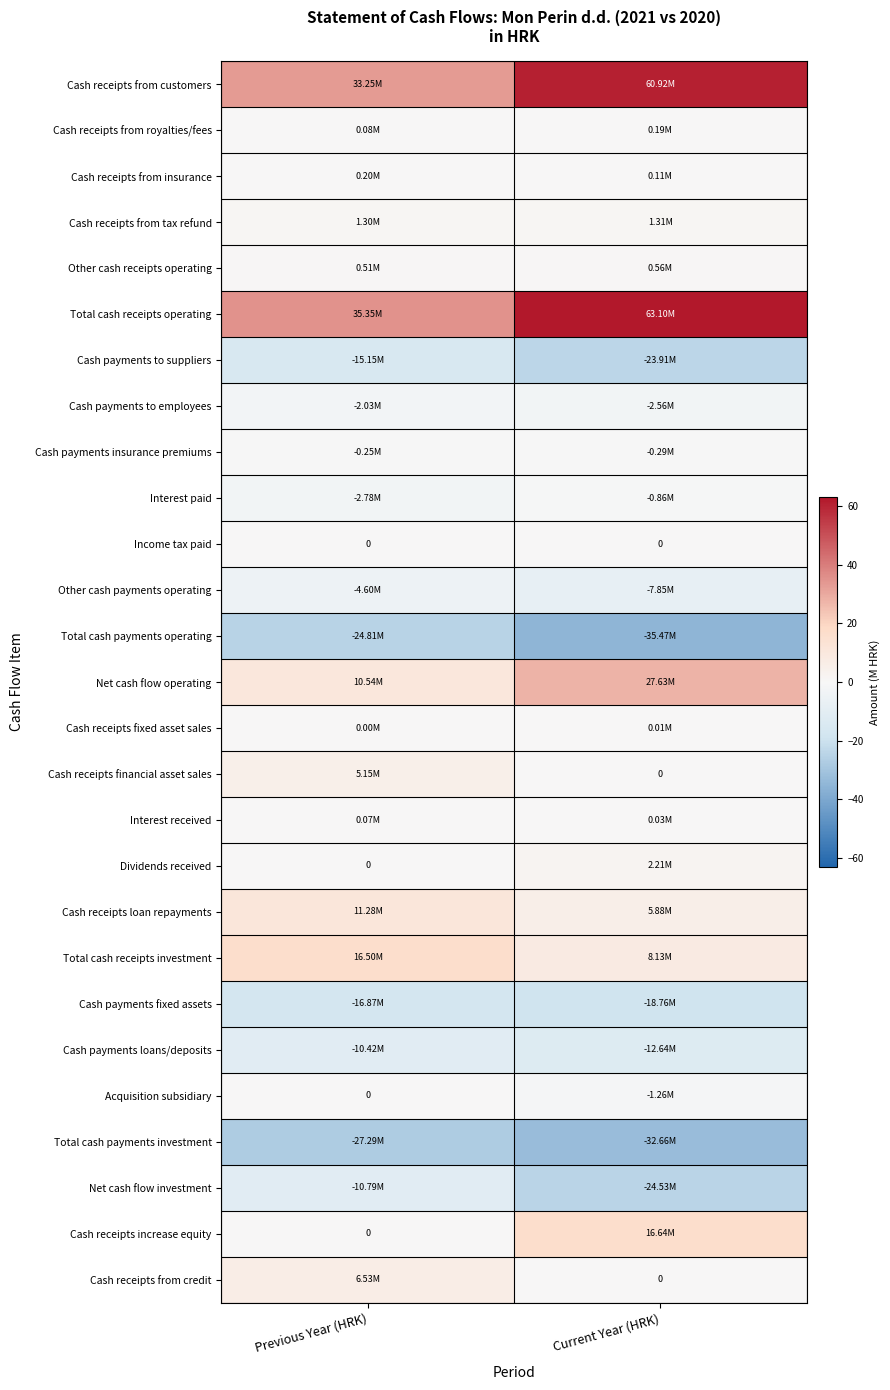

Rank the categories by Cash receipts from tax refund value from highest to lowest.

Current Year (HRK), Previous Year (HRK)